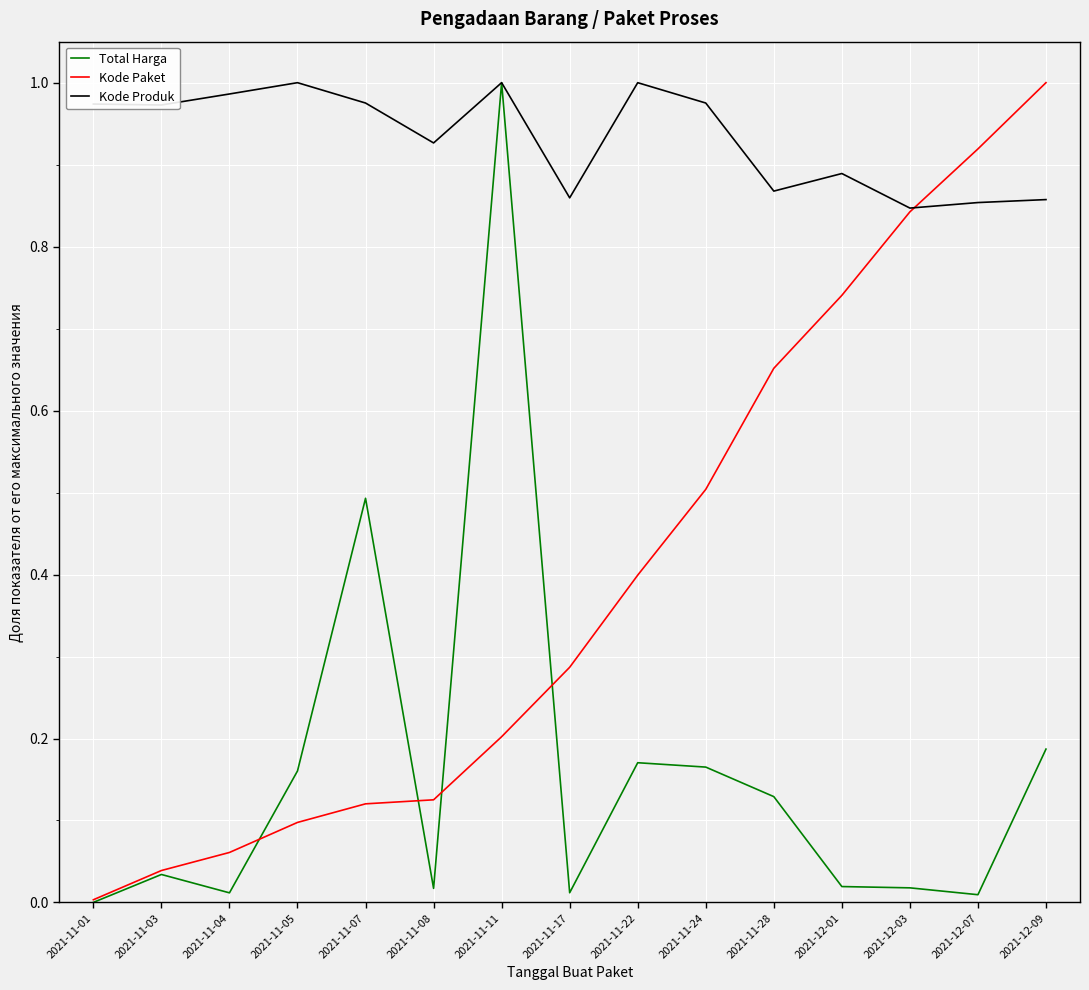

Is it true that Kode Paket equals 0.1 at 2021-11-07?

True